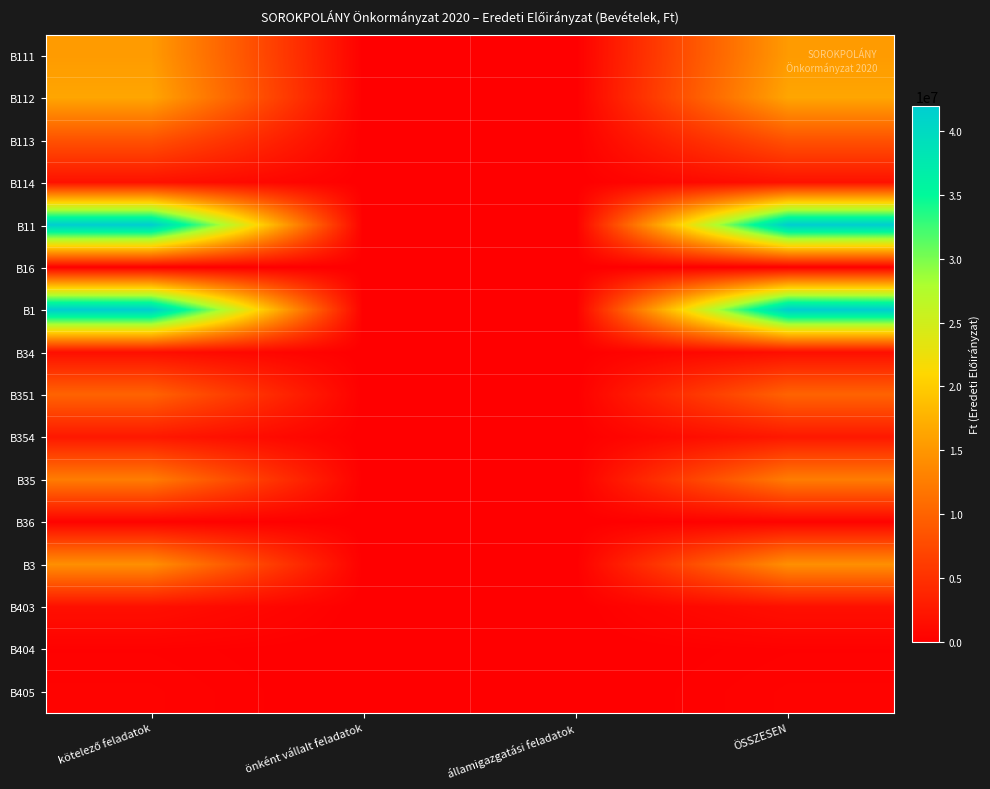

Between kötelező feladatok and államigazgatási feladatok, which is larger?

kötelező feladatok